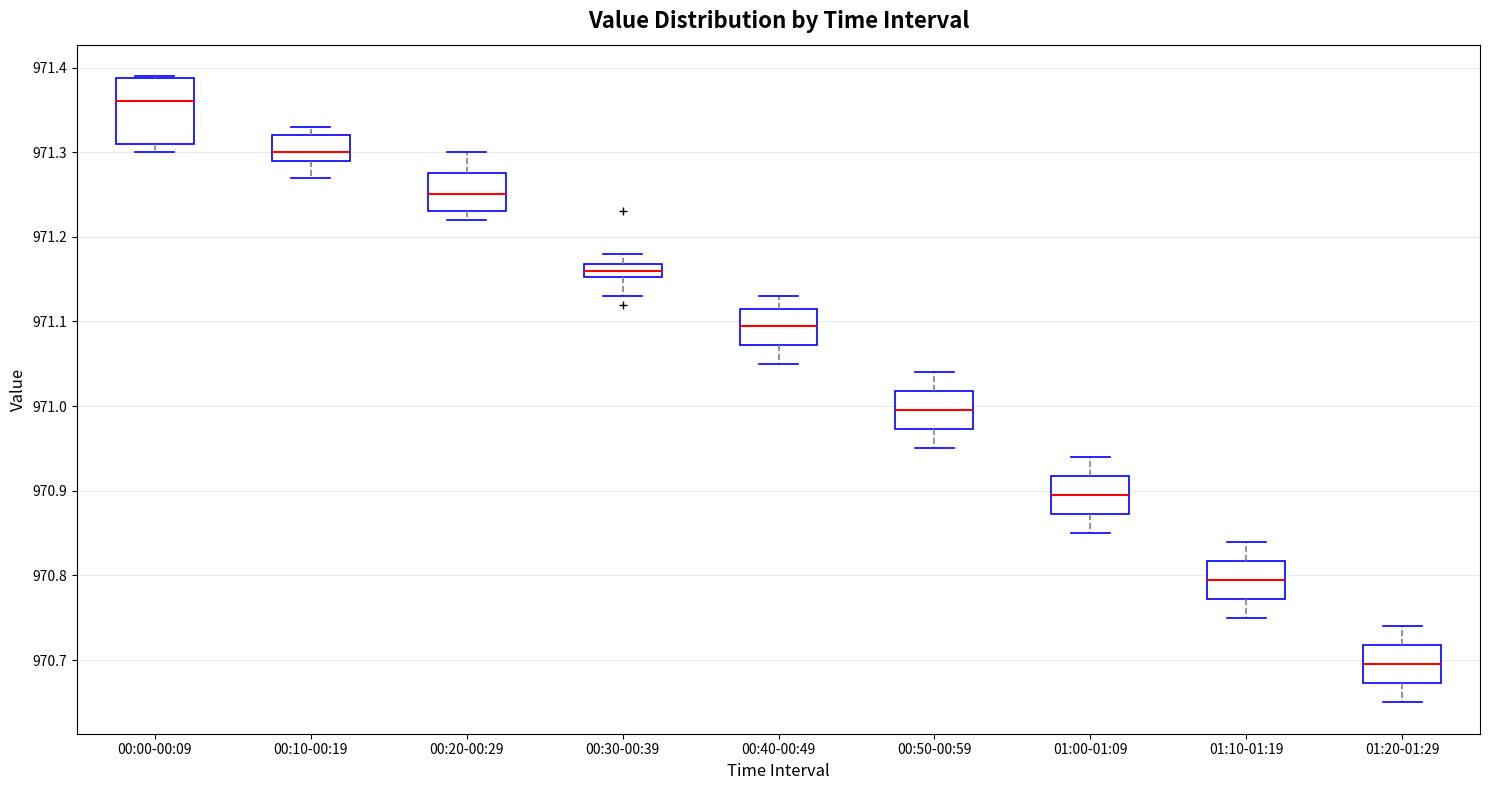

Which box's median line is the lowest?

01:20-01:29